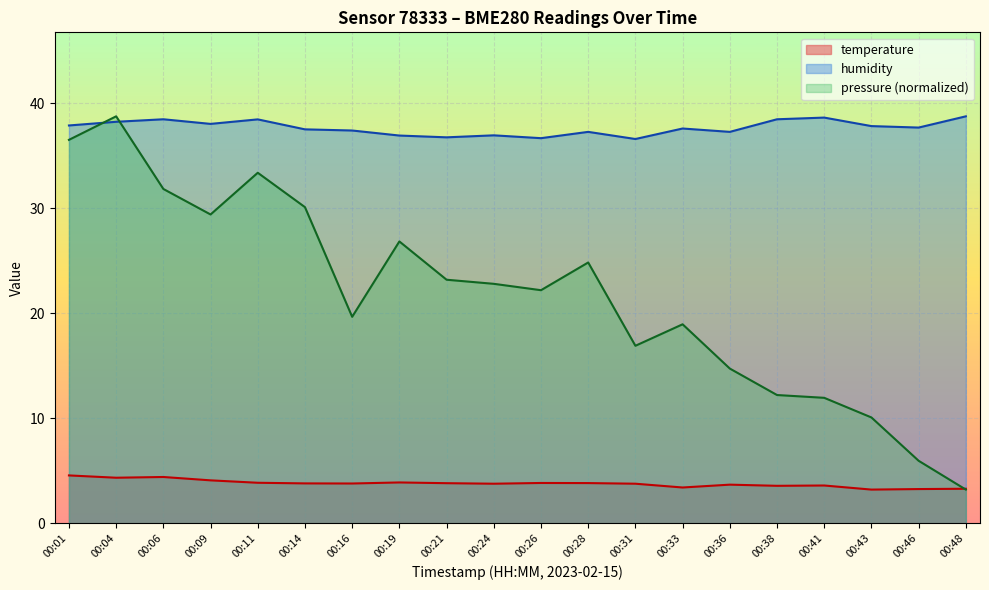

What are all the series names shown in the legend?

temperature, humidity, pressure